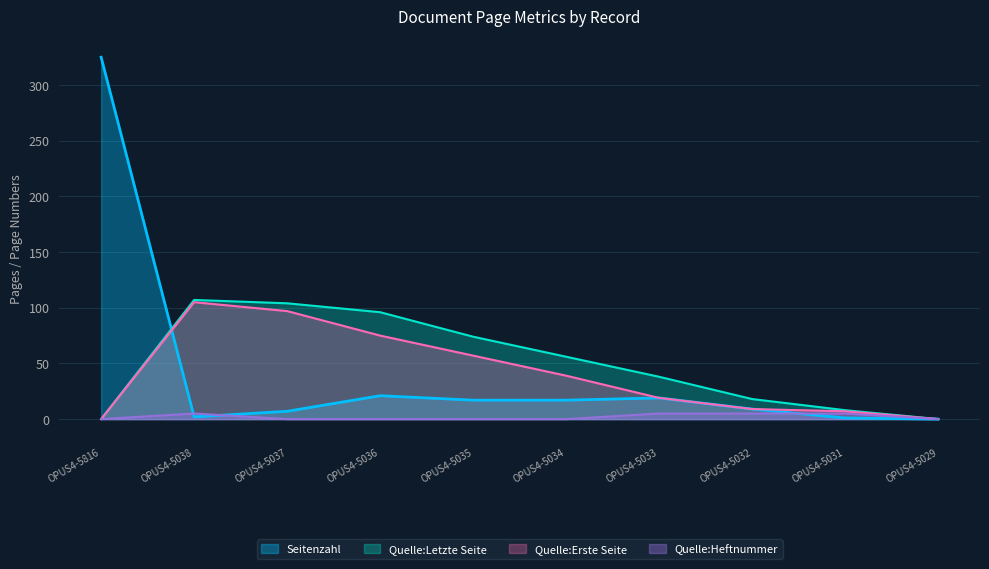

List the series in order of their peak value, lowest first.

Quelle:Heftnummer, Quelle:Erste Seite, Quelle:Letzte Seite, Seitenzahl